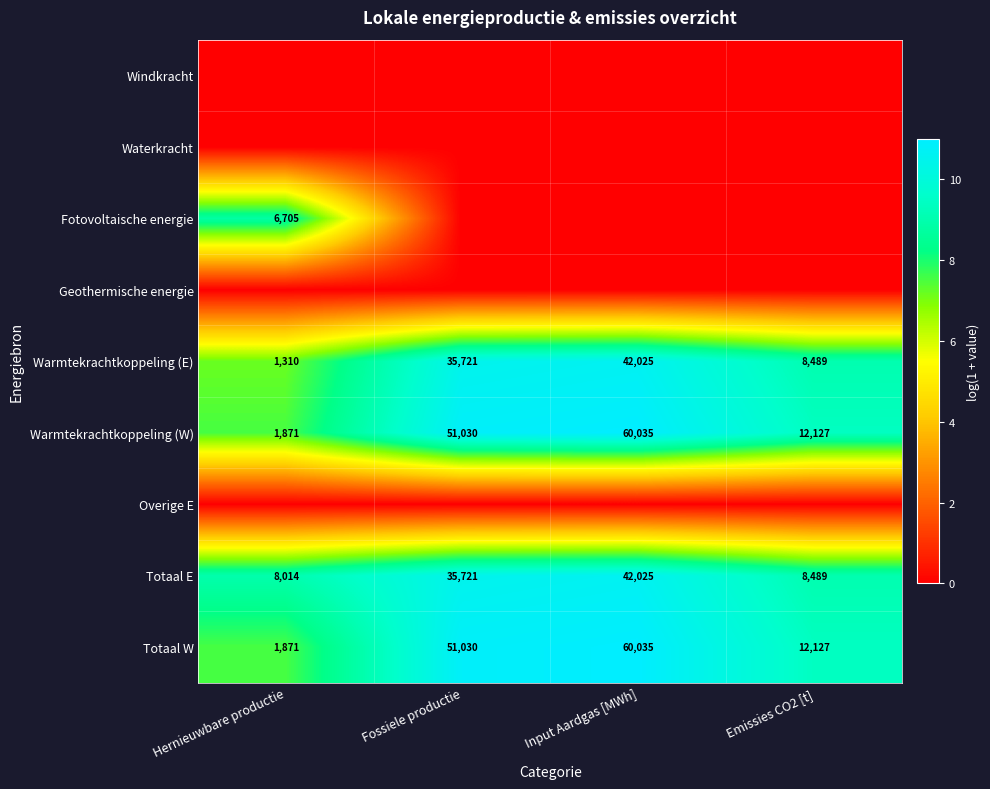

Which category has the highest value in the Totaal E series?

Input Aardgas [MWh]